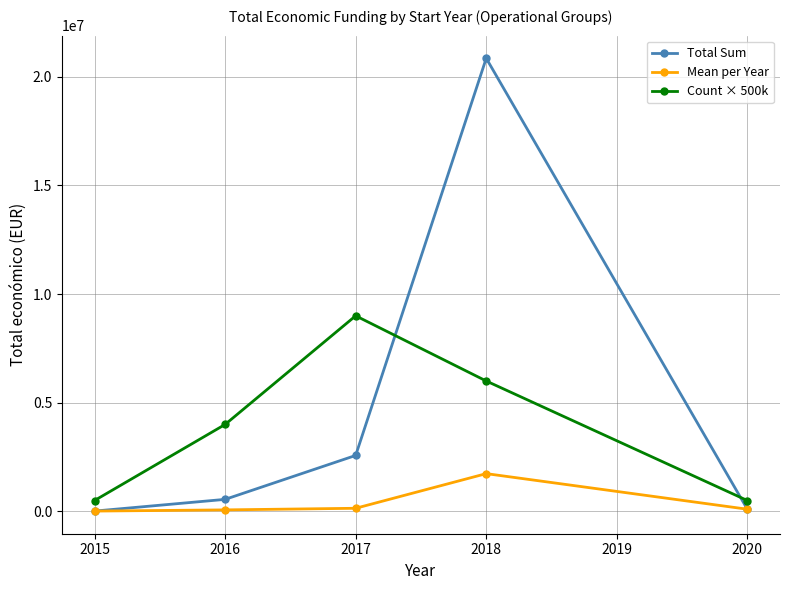

Rank the series by their average value, from highest to lowest.

Total Sum, Count × 500k, Mean per Year